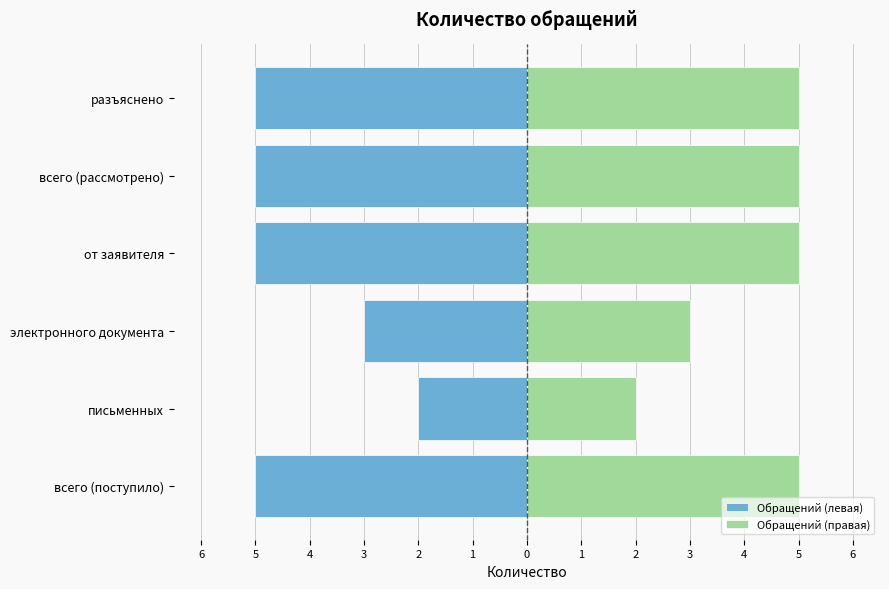

Is it true that Обращений (правая) equals 5 at от заявителя?

True